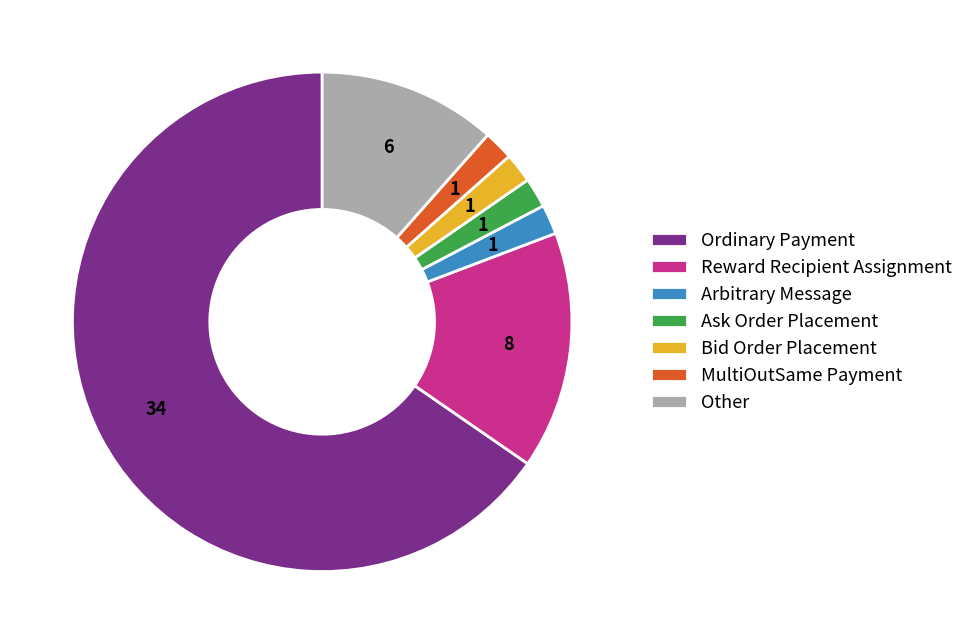

Which category has the biggest portion of the pie?

Ordinary Payment